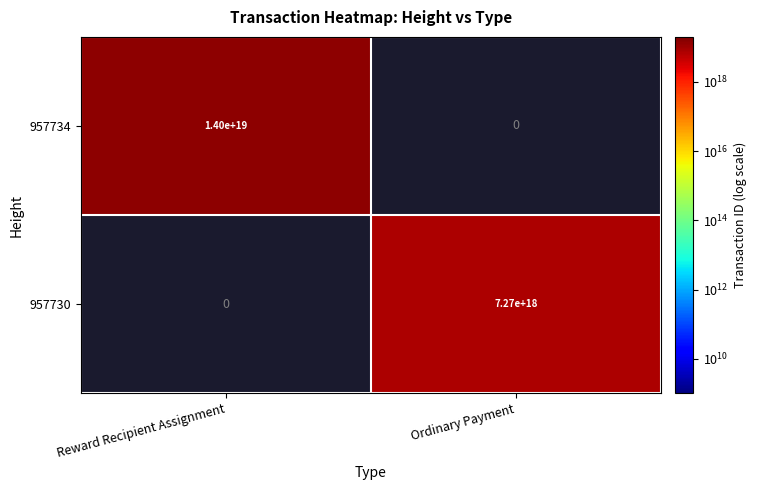

True or false: 957734 has a value of 14000000000000000000 at Reward Recipient Assignment.

True